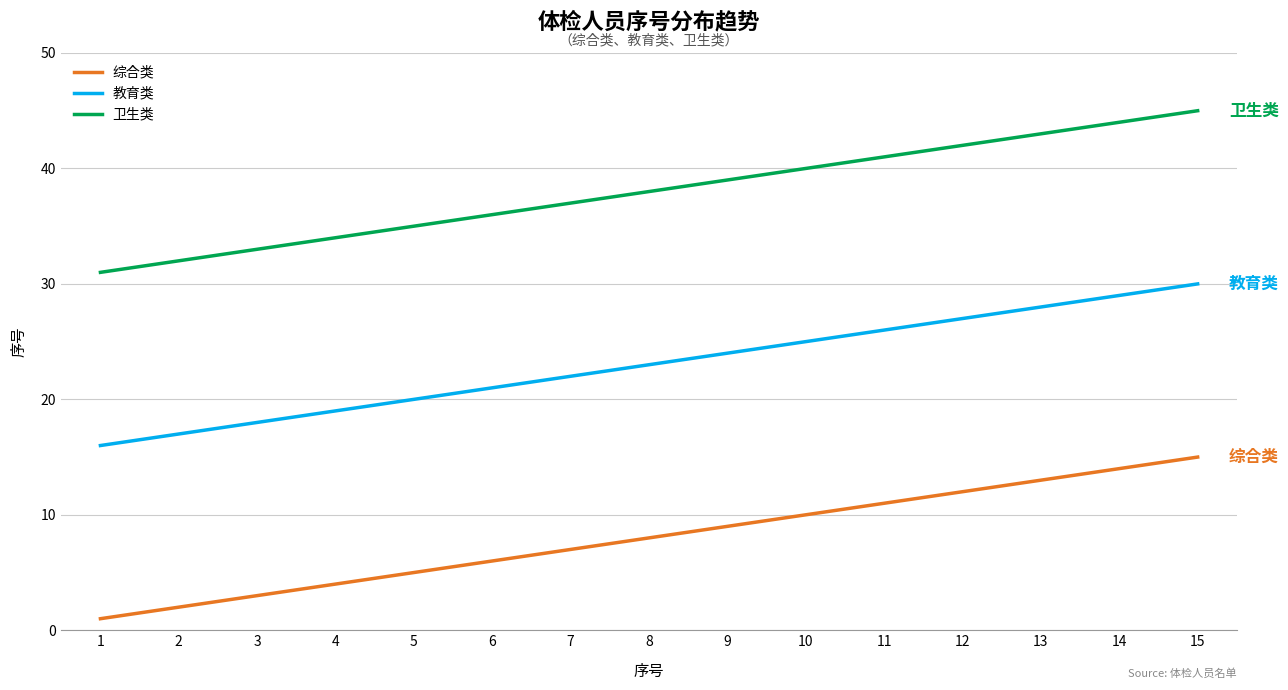

At which label is 教育类 closest to 23?

8